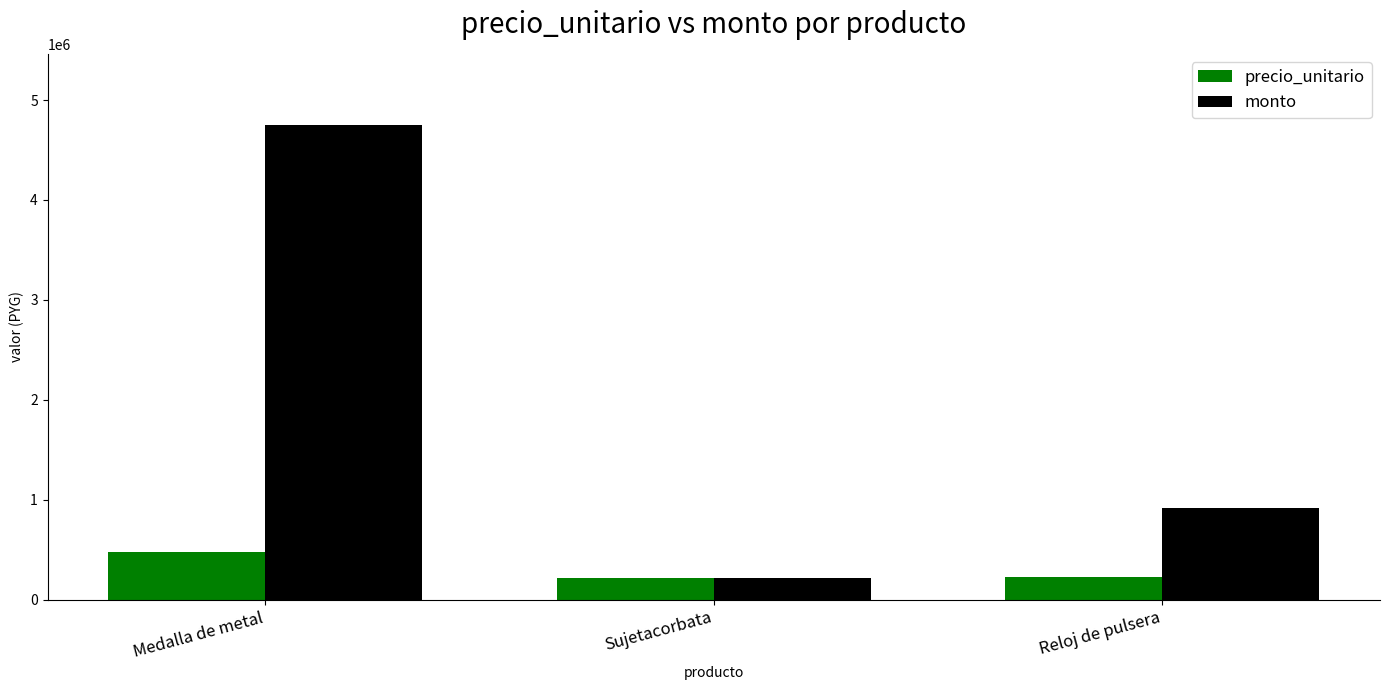

Which series has the widest spread of values?

monto